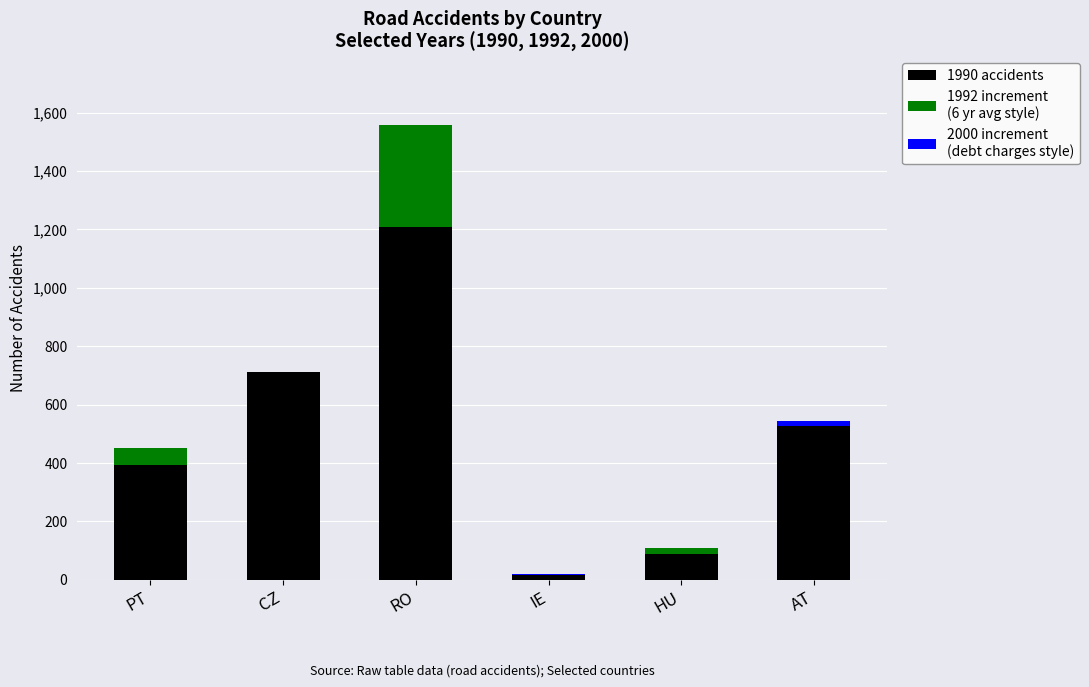

At which category is the sum across all series the highest?

RO